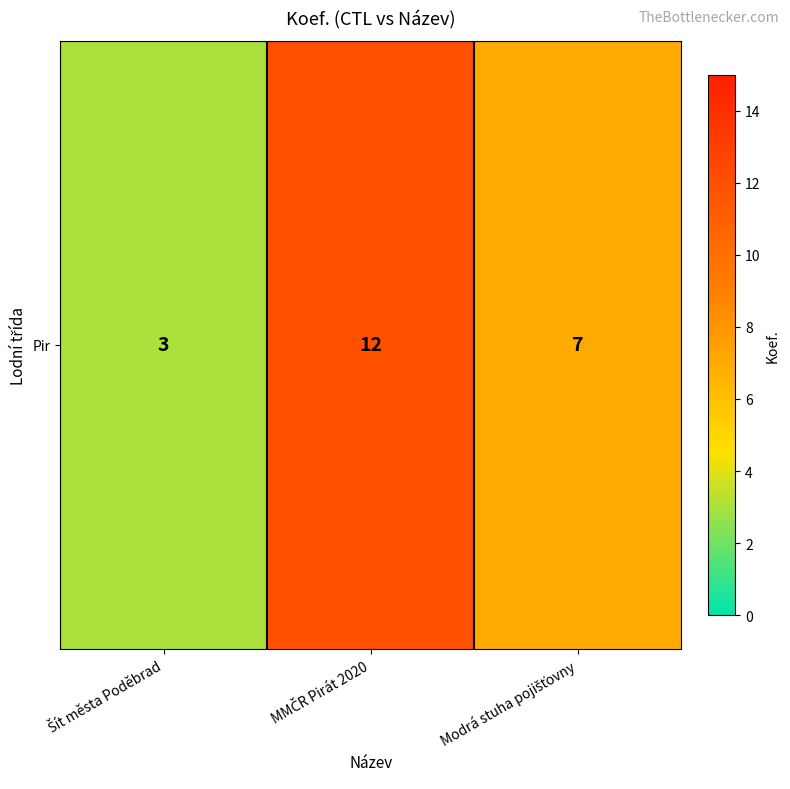

Reading left to right, transcribe all the data shown in this chart.

3	12	7